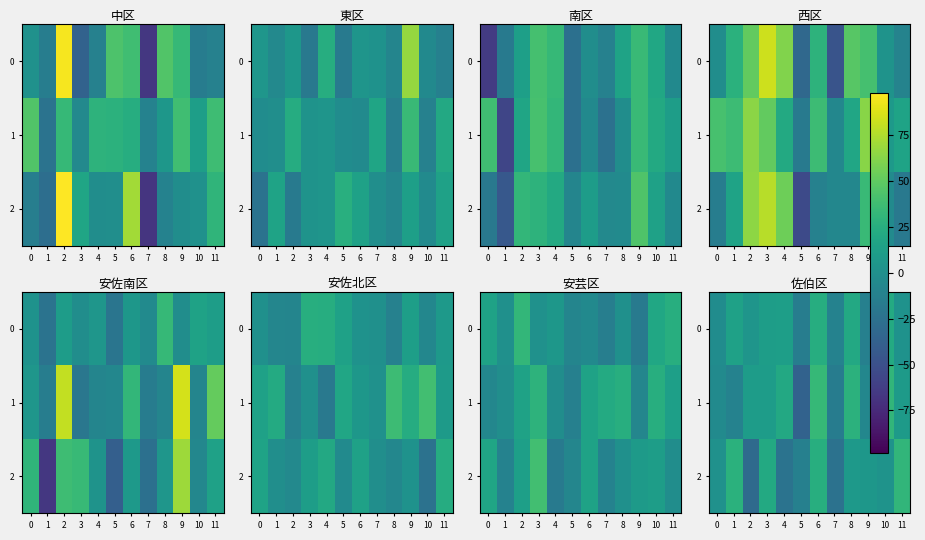

What is the difference between the highest and lowest values at 5?

23